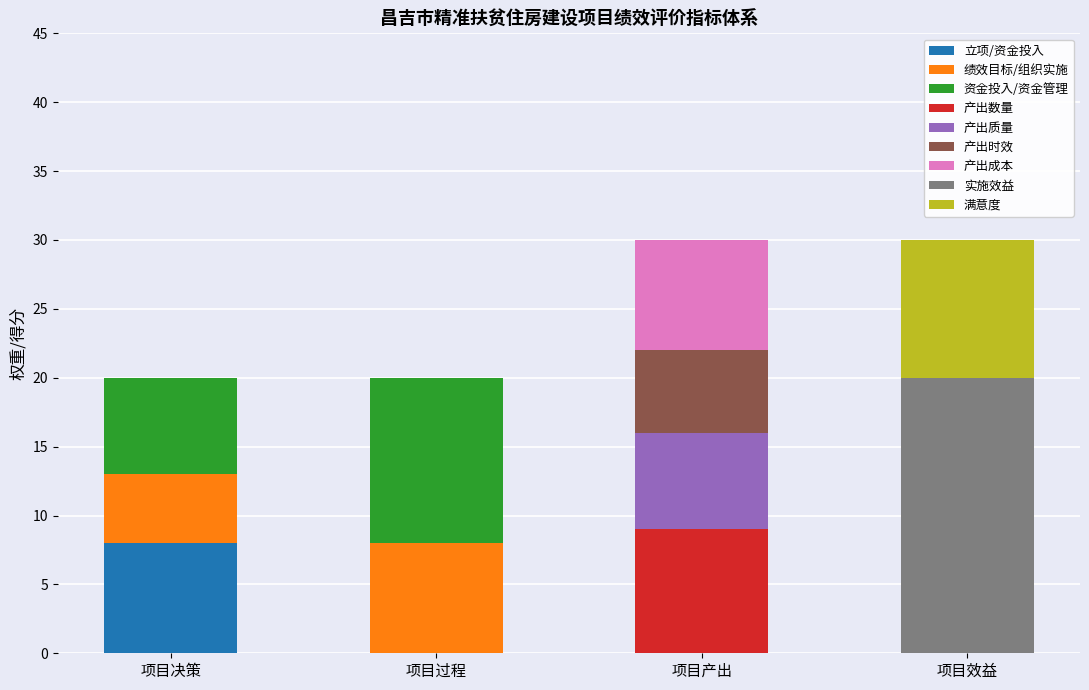

What is the highest value of the 立项/资金投入 series?

8